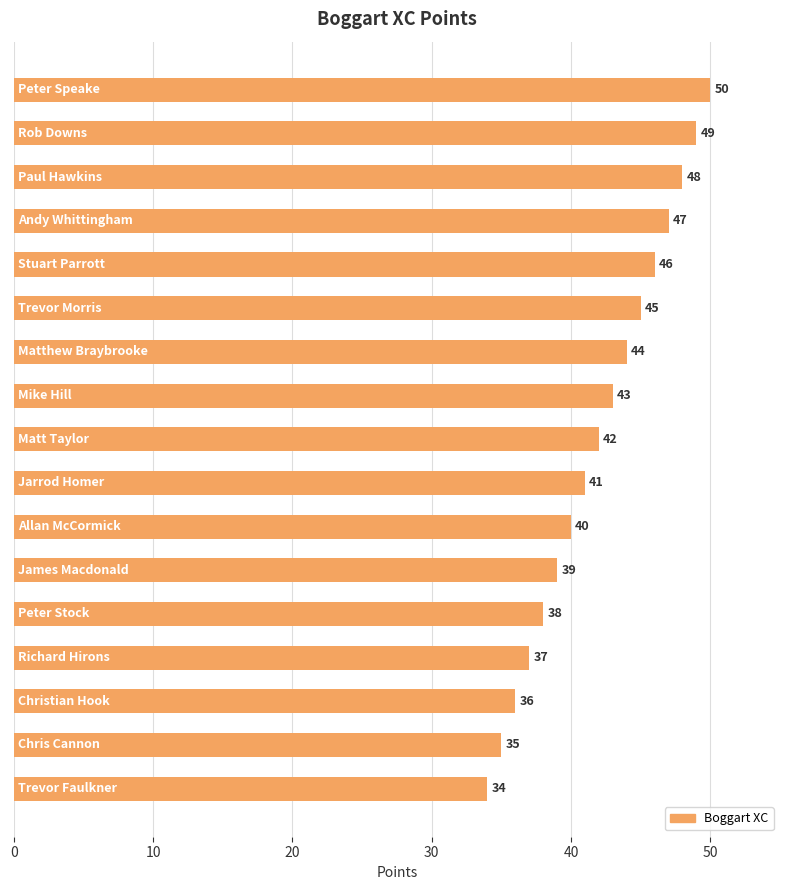

What is the greatest value displayed?

50